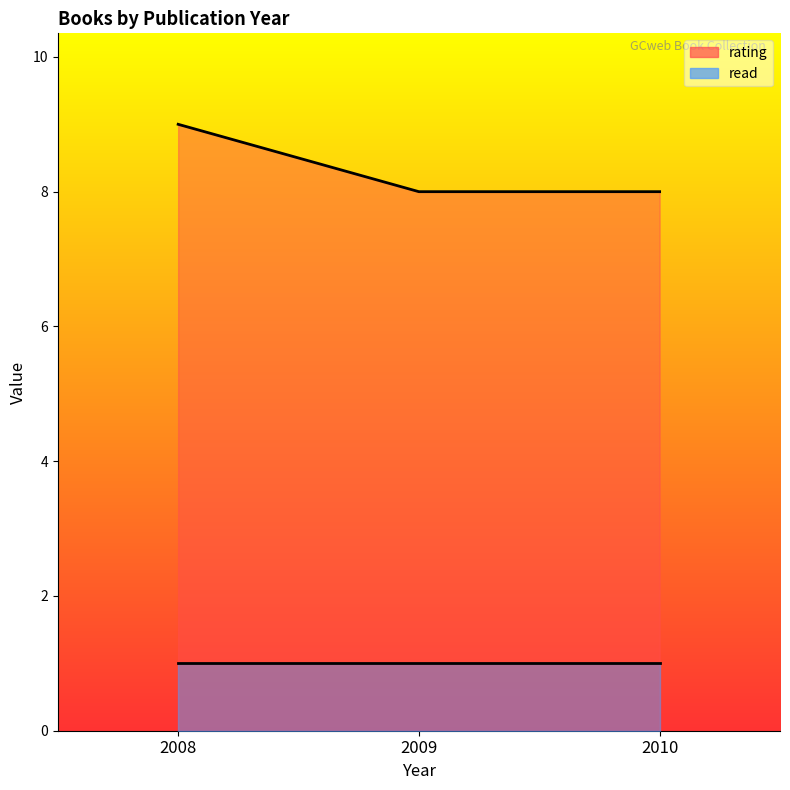

List the labels in order of value, smallest first.

2009, 2010, 2008